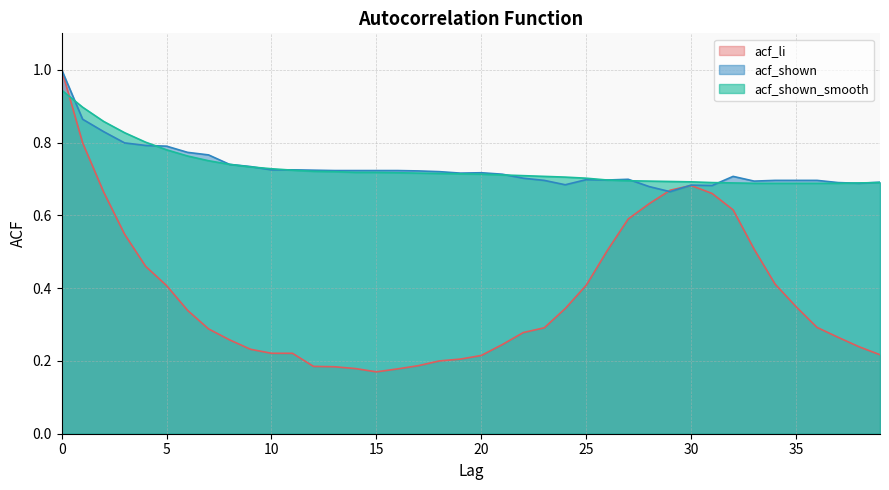

Where is acf_shown_smooth nearest to the value 0?

33